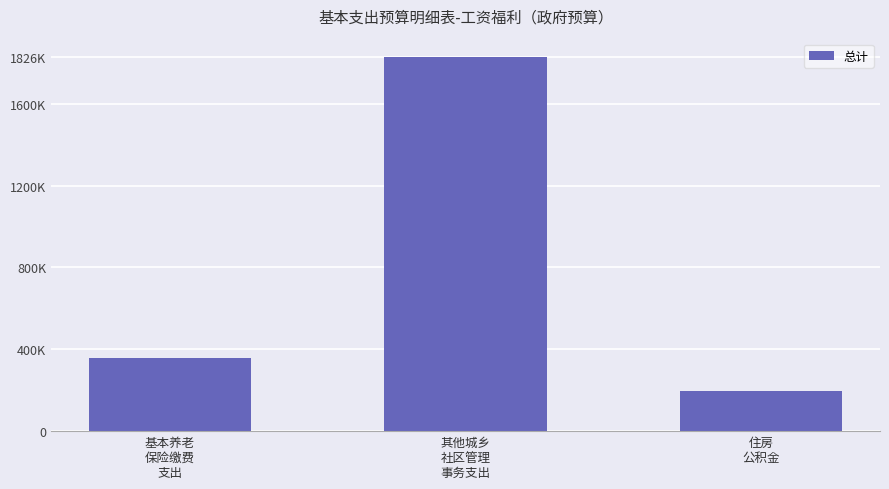

List the labels in order of value, largest first.

其他城乡
社区管理
事务支出, 基本养老
保险缴费
支出, 住房
公积金